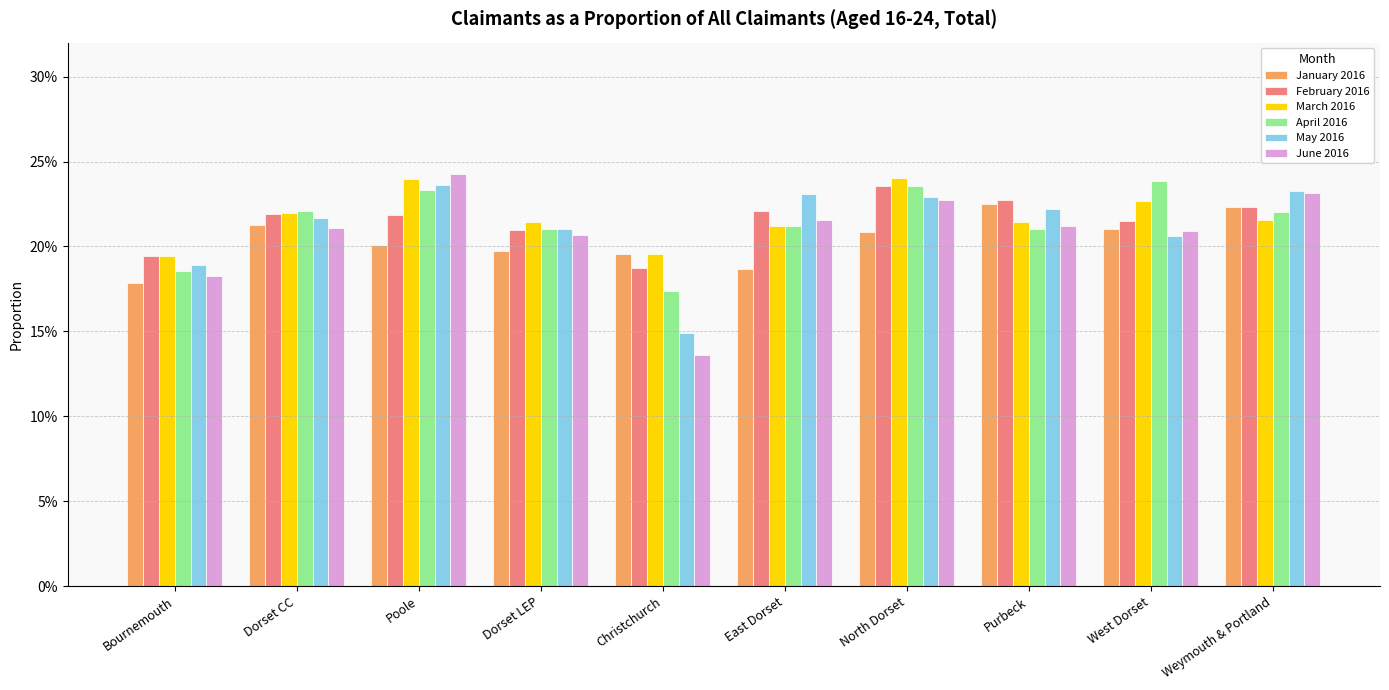

What are all the series names shown in the legend?

January 2016, February 2016, March 2016, April 2016, May 2016, June 2016